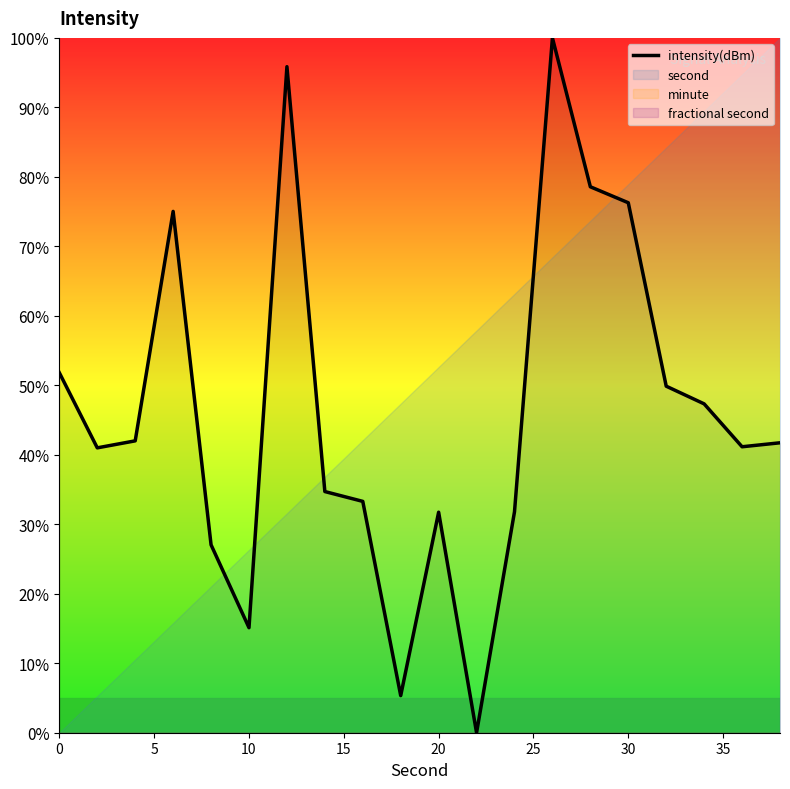

What is the highest value of the intensity(dBm) series?

100.0